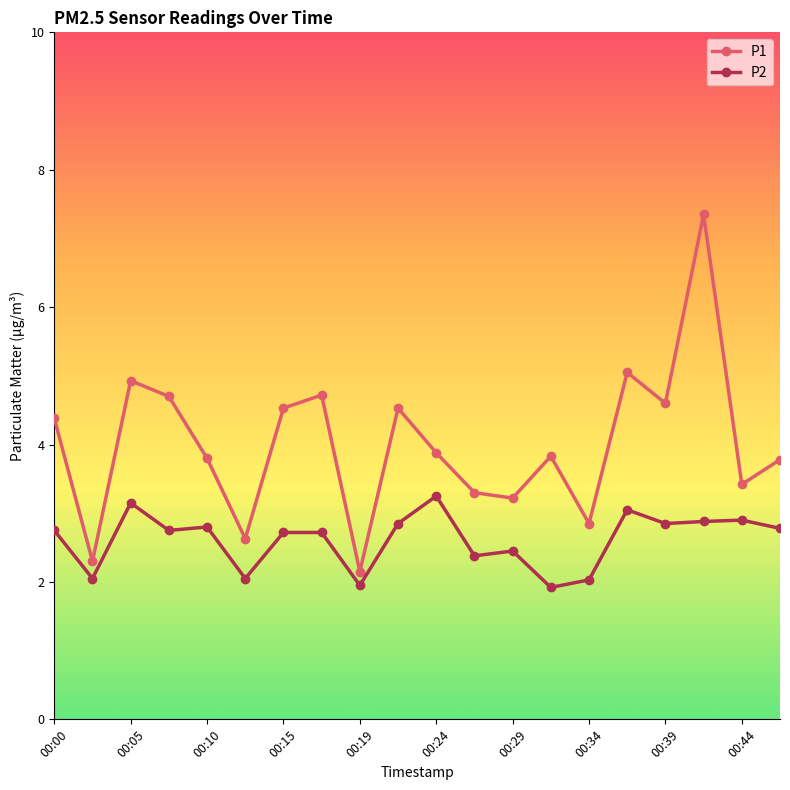

Which series has the largest total across all categories?

P1